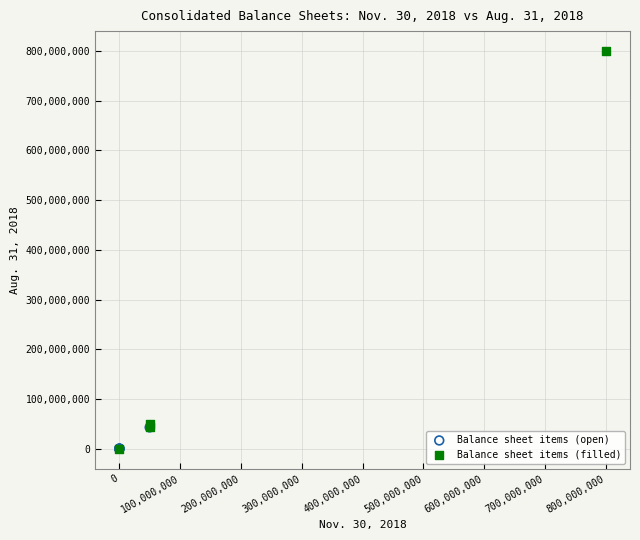

Which series reaches the maximum Y coordinate?

Balance sheet items (filled)